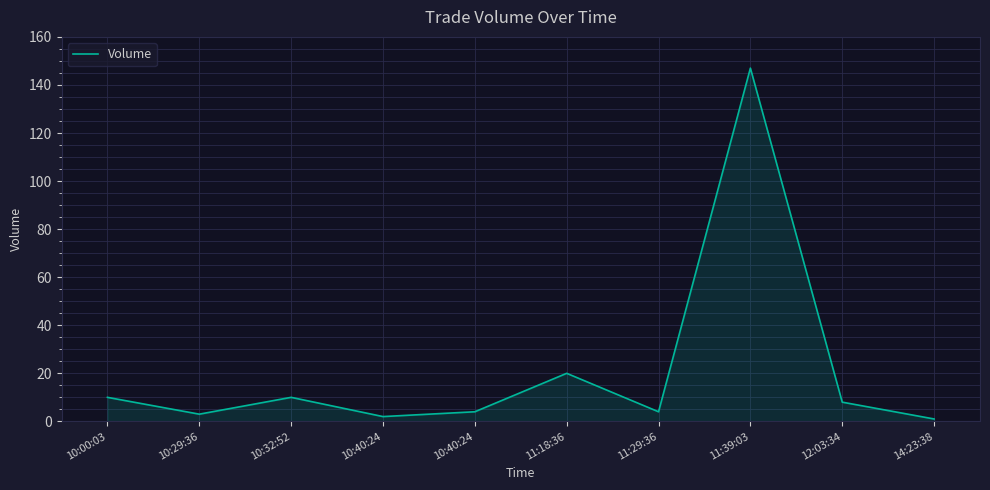

Reading left to right, extract all data points from this chart.

10:00:03=10	10:29:36=3	10:32:52=10	10:40:24=2	10:40:24=4	11:18:36=20	11:29:36=4	11:39:03=147	12:03:34=8	14:23:38=1